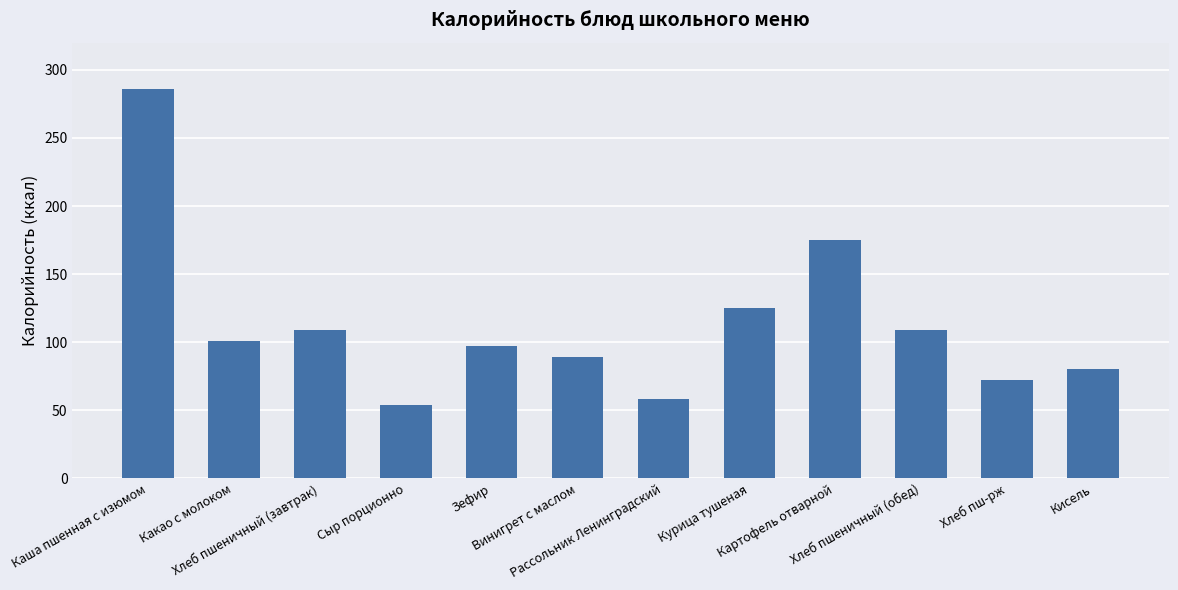

What is the greatest value displayed?

285.7